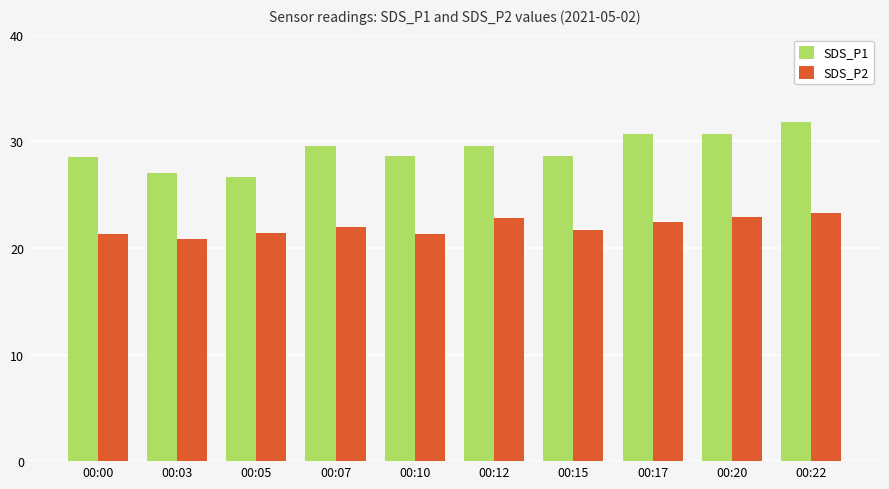

Is the value of SDS_P2 at 00:20 greater than the value of SDS_P1 at 00:15?

No